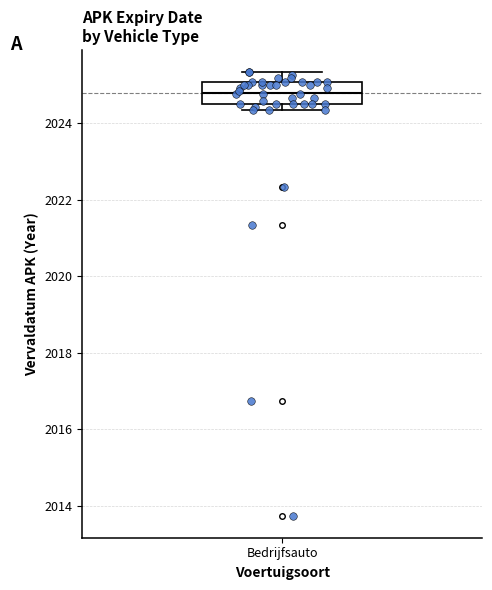

Where is the lower edge of the box for Bedrijfsauto on the y-axis? The values are not printed on the chart, so give them approximately, as read against the axis.

2024.6